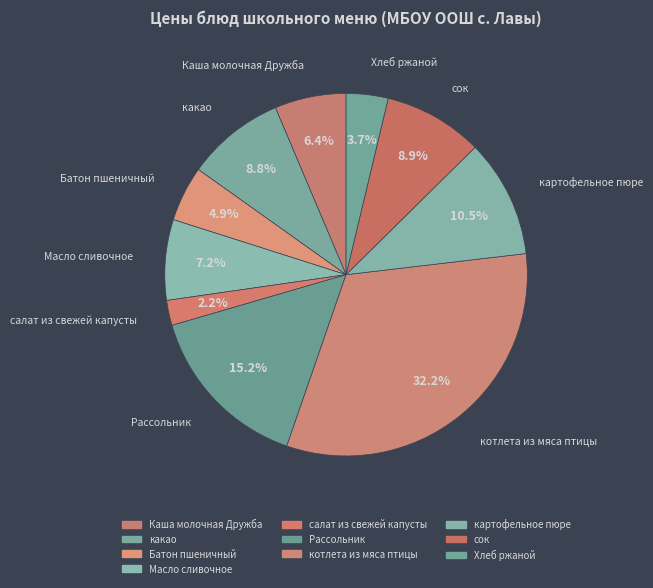

Is it true that Хлеб ржаной is 14% of the pie?

False